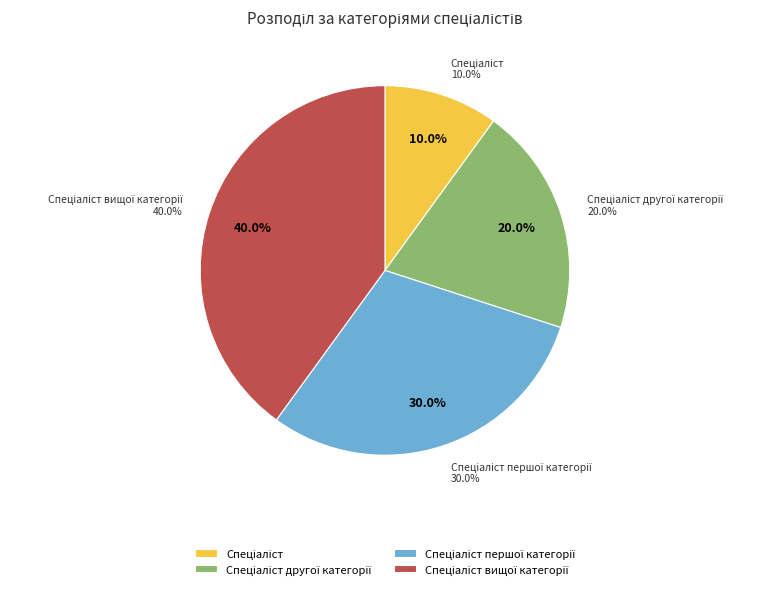

What percentage is the Спеціаліст slice, to the nearest percent?

10%